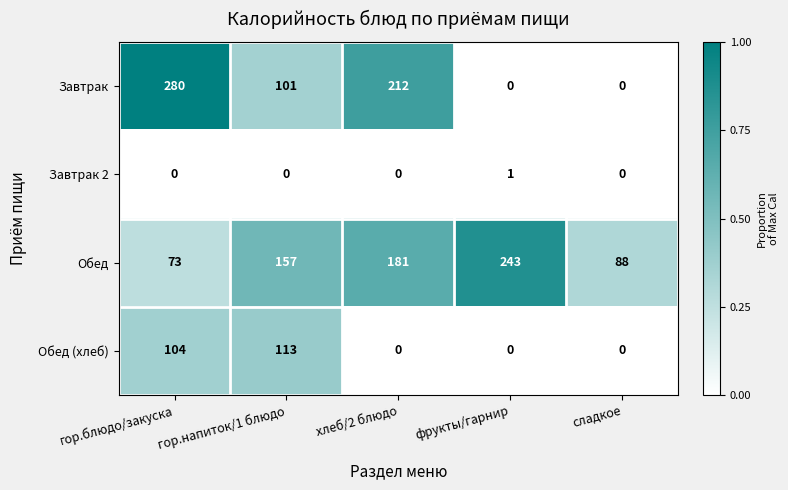

What is the sum of all Завтрак values?

593